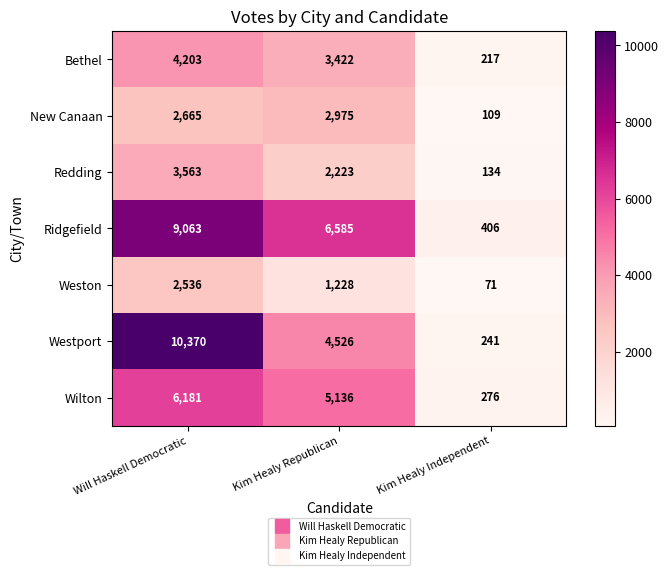

Reading left to right, what are all the values shown in this chart?

Bethel: Will Haskell Democratic=4203	Kim Healy Republican=3422	Kim Healy Independent=217
New Canaan: Will Haskell Democratic=2665	Kim Healy Republican=2975	Kim Healy Independent=109
Redding: Will Haskell Democratic=3563	Kim Healy Republican=2223	Kim Healy Independent=134
Ridgefield: Will Haskell Democratic=9063	Kim Healy Republican=6585	Kim Healy Independent=406
Weston: Will Haskell Democratic=2536	Kim Healy Republican=1228	Kim Healy Independent=71
Westport: Will Haskell Democratic=10370	Kim Healy Republican=4526	Kim Healy Independent=241
Wilton: Will Haskell Democratic=6181	Kim Healy Republican=5136	Kim Healy Independent=276